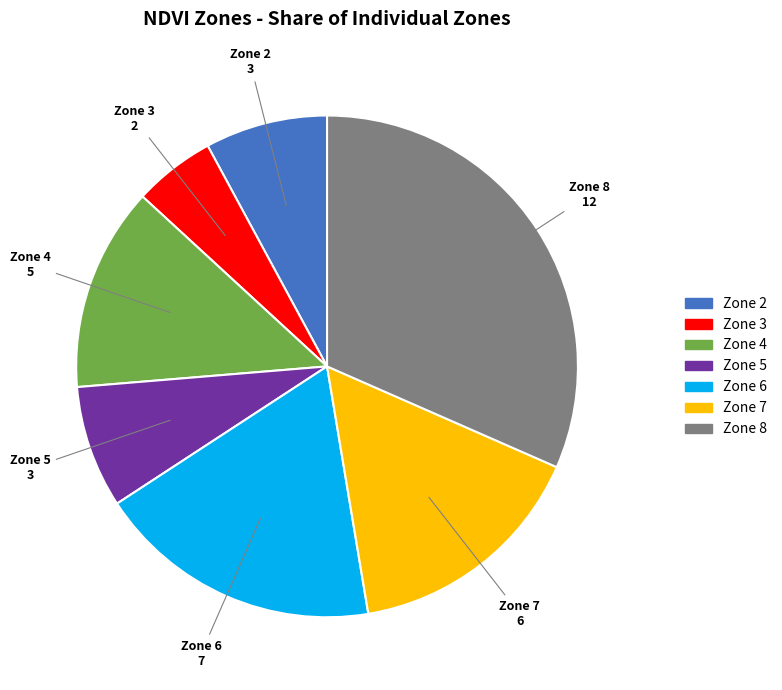

Is there any slice that represents more than half of the pie?

No